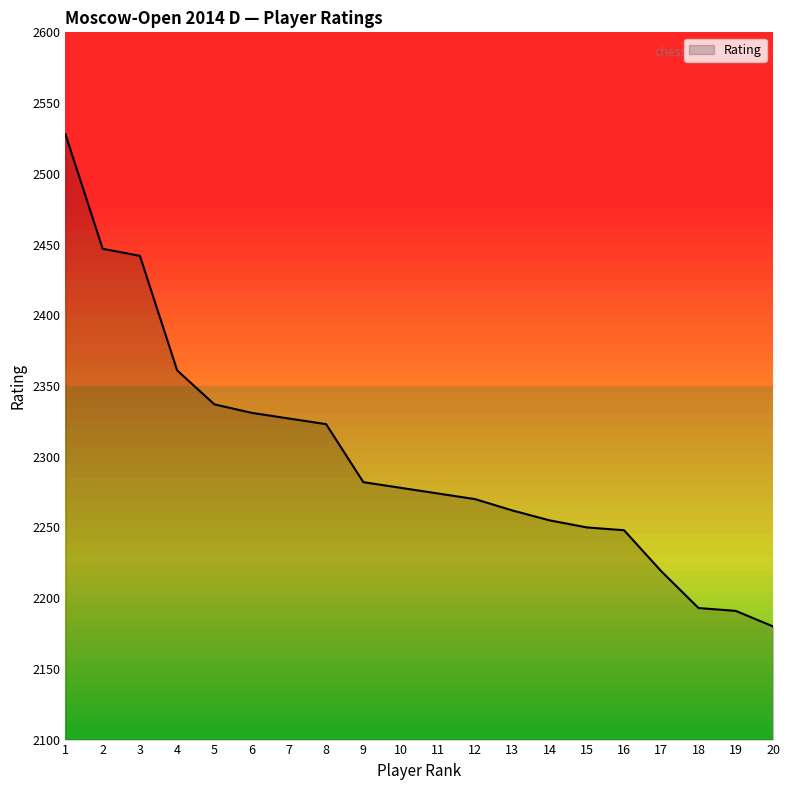

How many lines are shown in the chart?

1